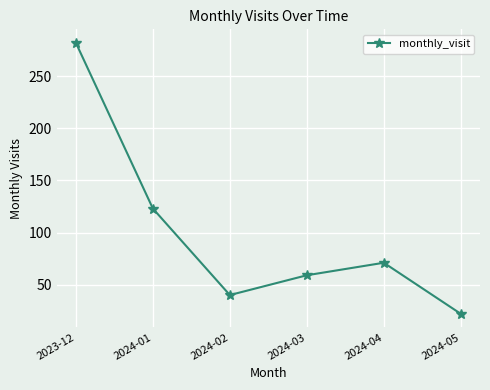

Does the chart display data point markers on the line(s)?

Yes